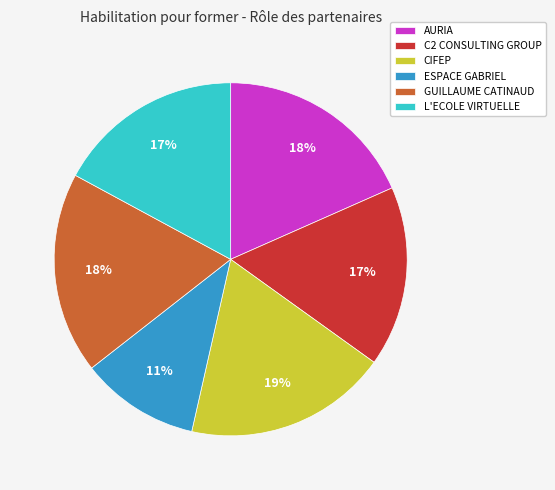

Count the number of slices in the pie.

6